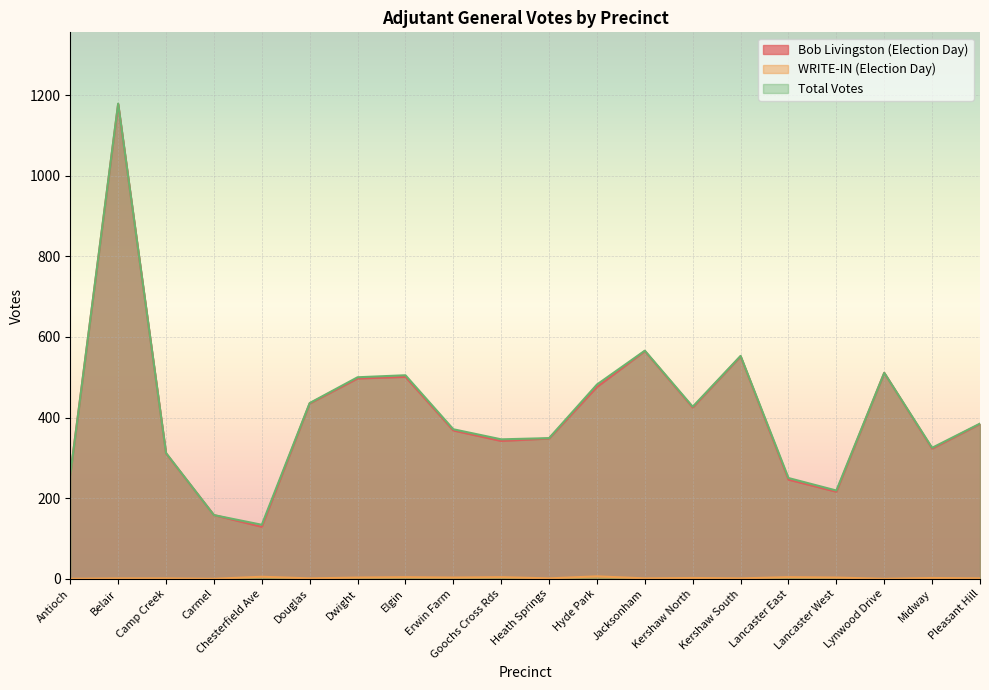

List the series in order of their peak value, highest first.

Total Votes, Bob Livingston (Election Day), WRITE-IN (Election Day)